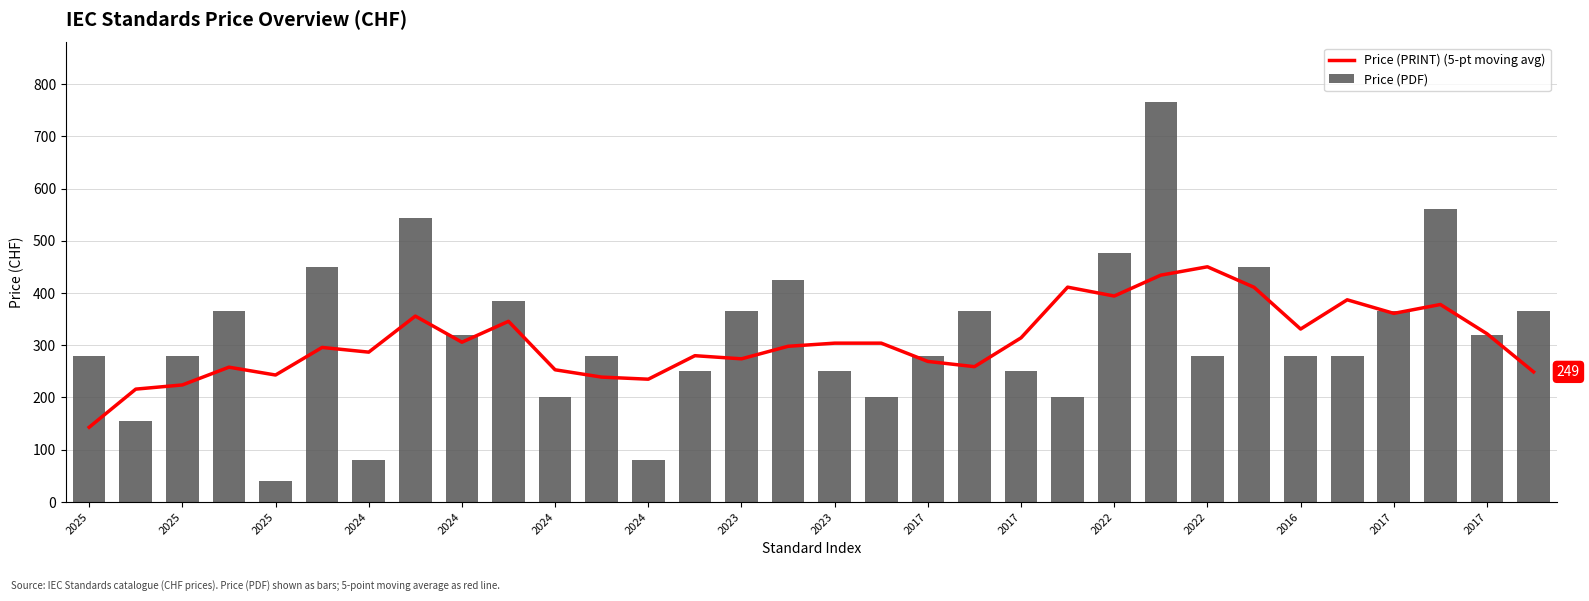

What is the maximum value for Price (PDF)?

765